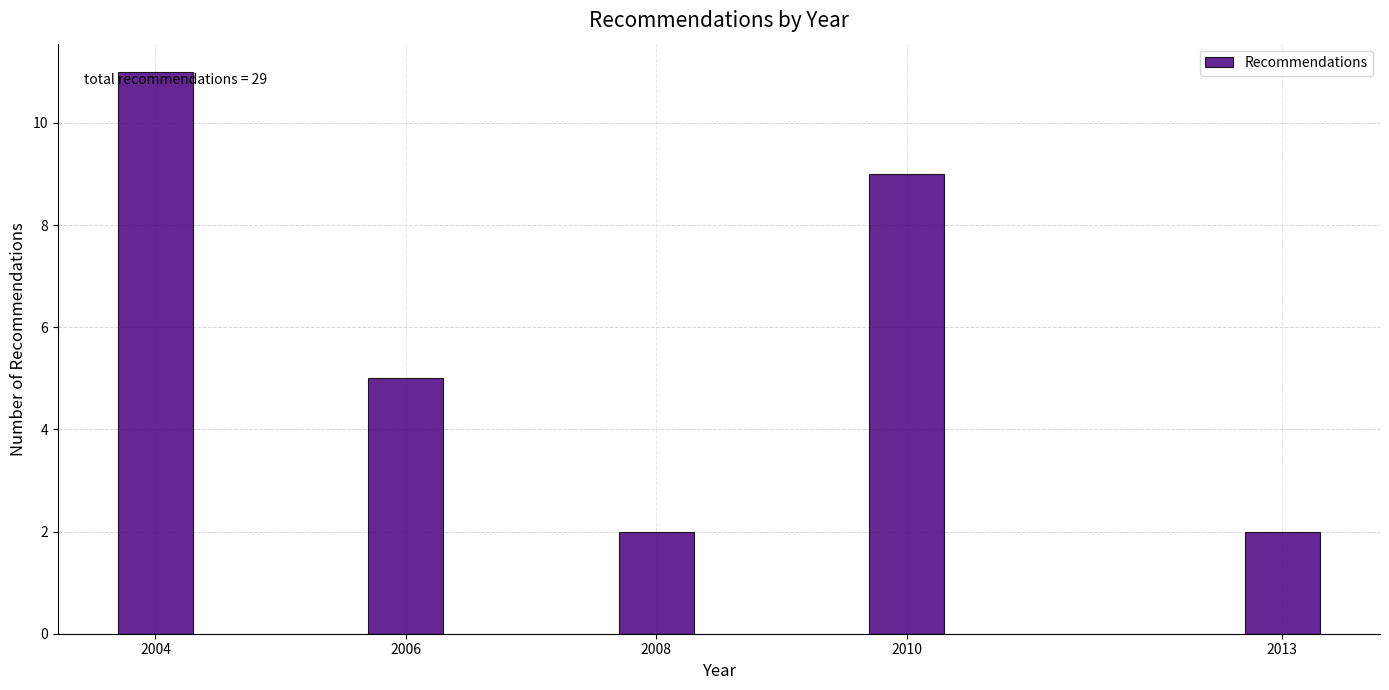

Reading left to right, extract all data points from this chart.

11	5	2	9	2